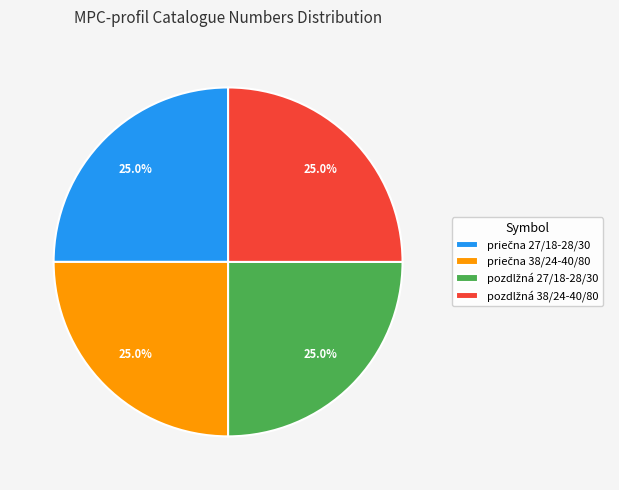

Does any single category account for the majority?

No